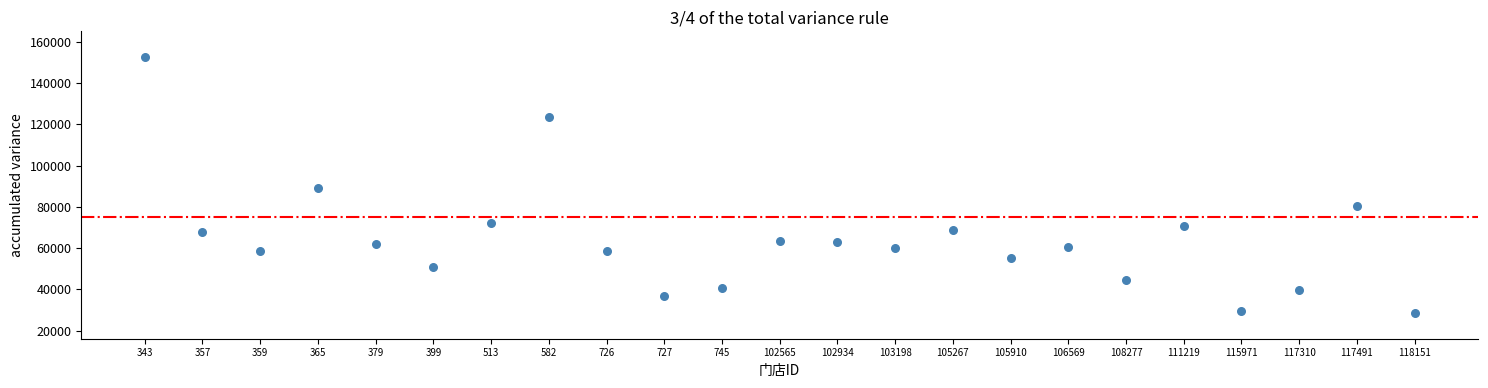

What is the range of Y values (max minus min)?

124198.4